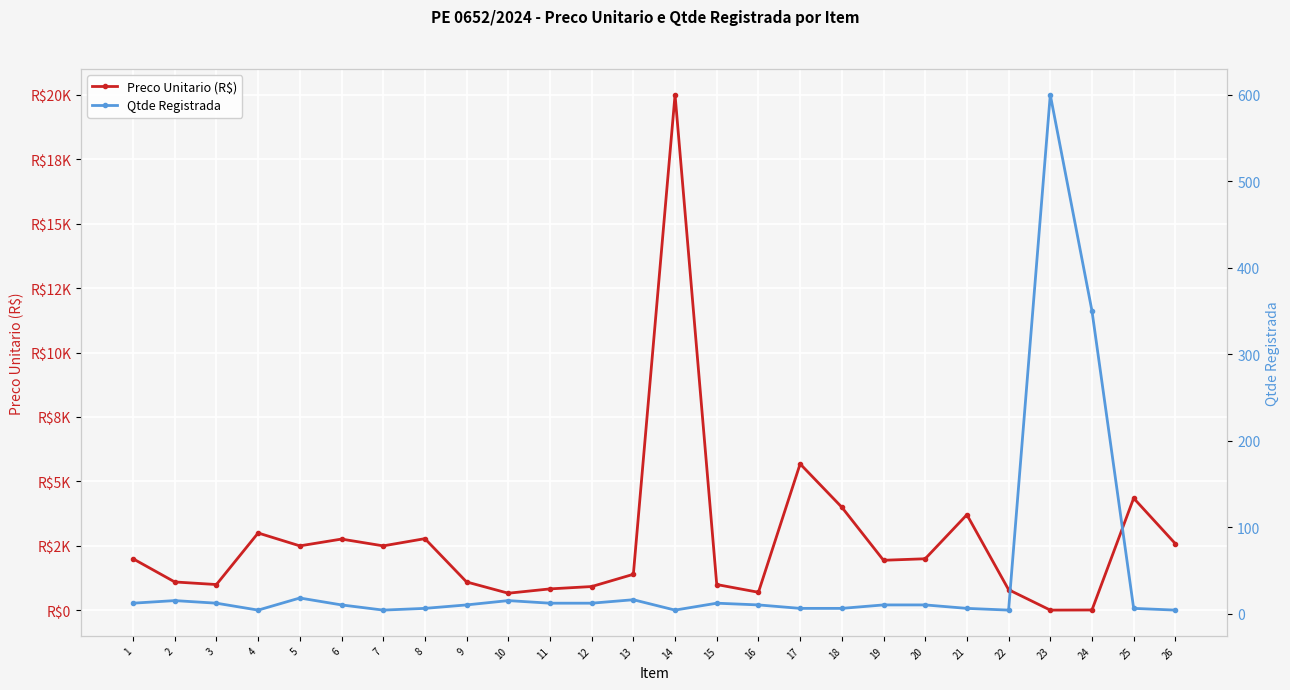

Which category has the lowest value across all series?

4